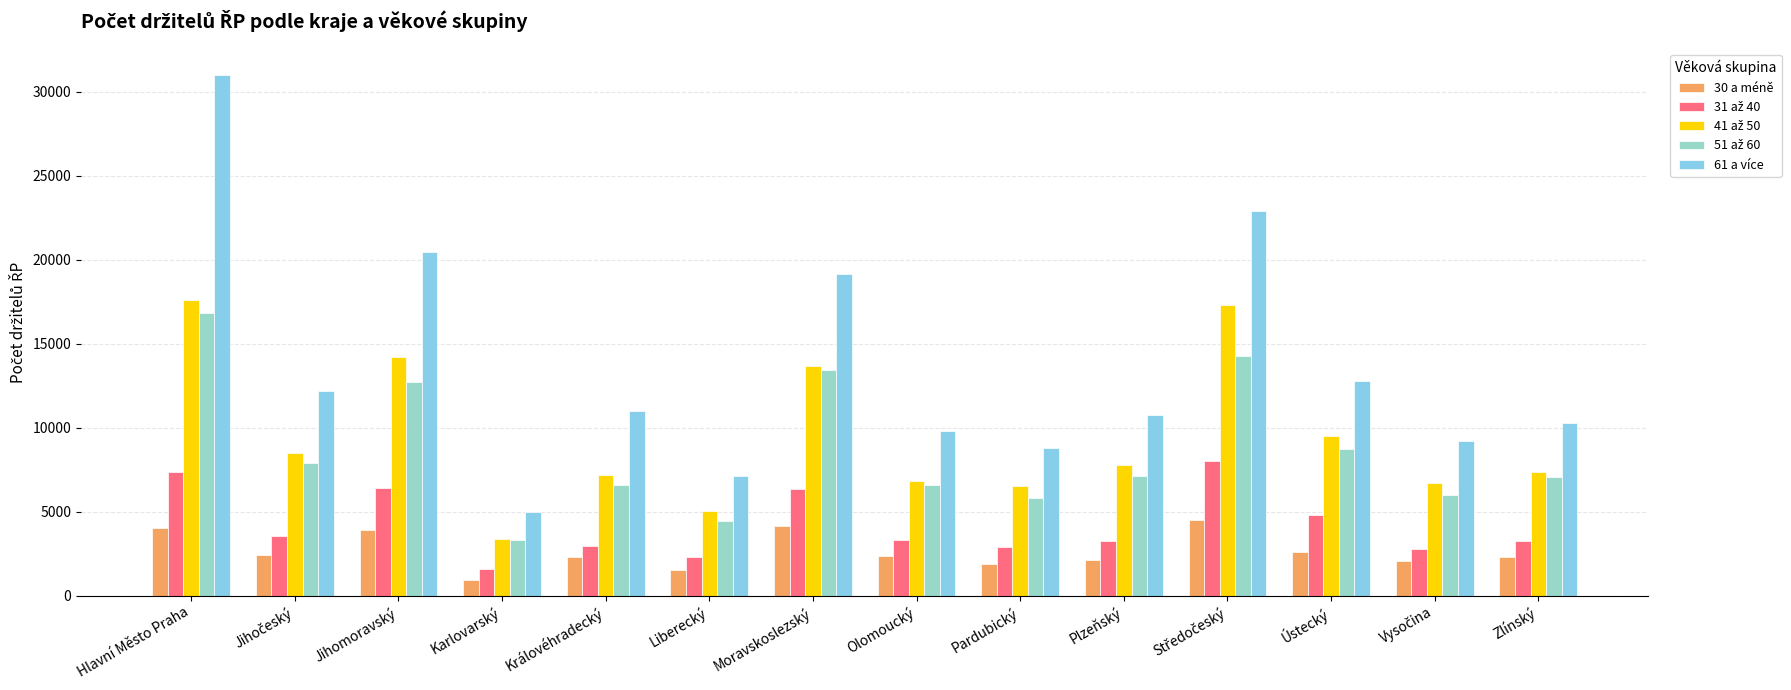

At which category is the sum across all series the highest?

Hlavní Město Praha